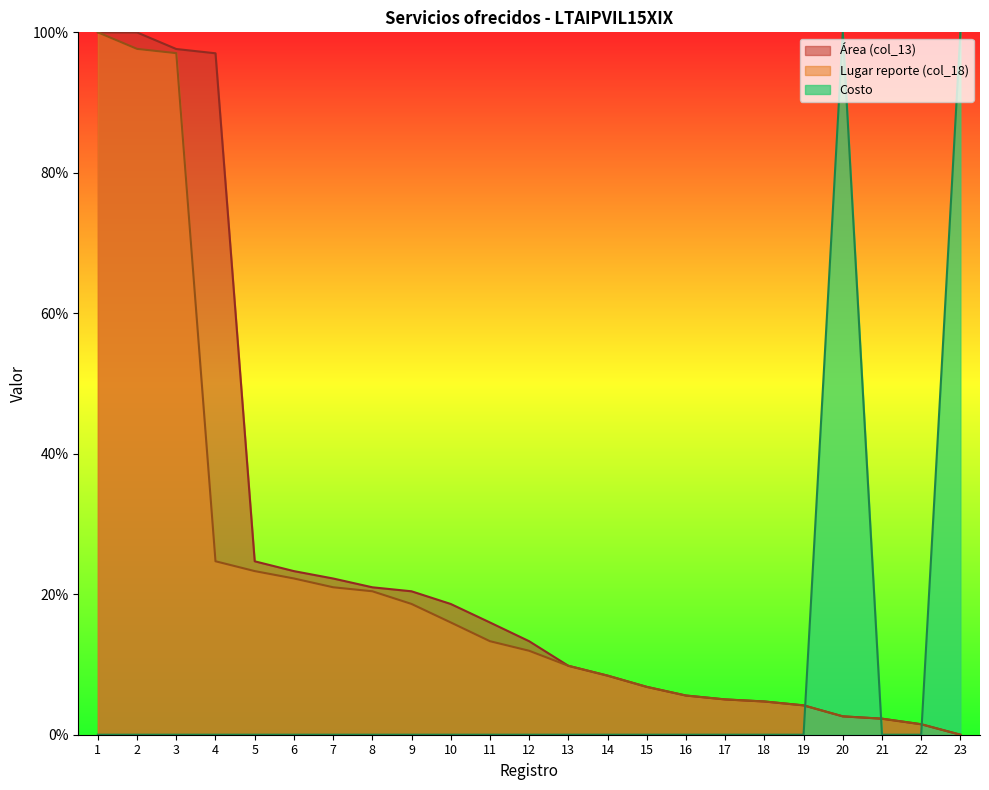

Is the value of Lugar reporte (col_18) at 18 greater than the value of Costo at 3?

Yes